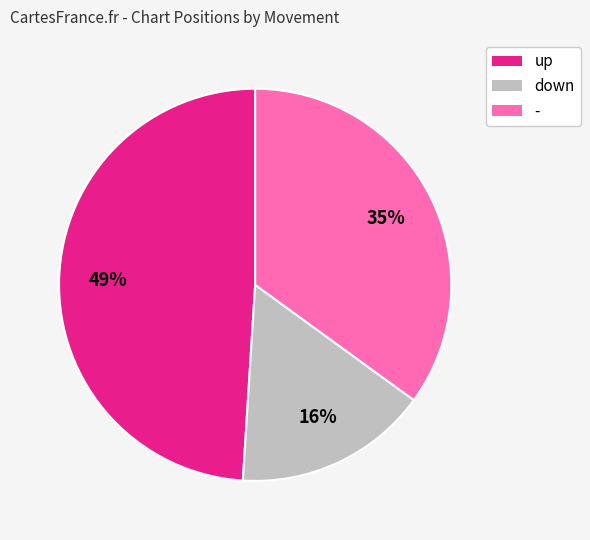

Do up and - together represent more than half of the pie?

Yes